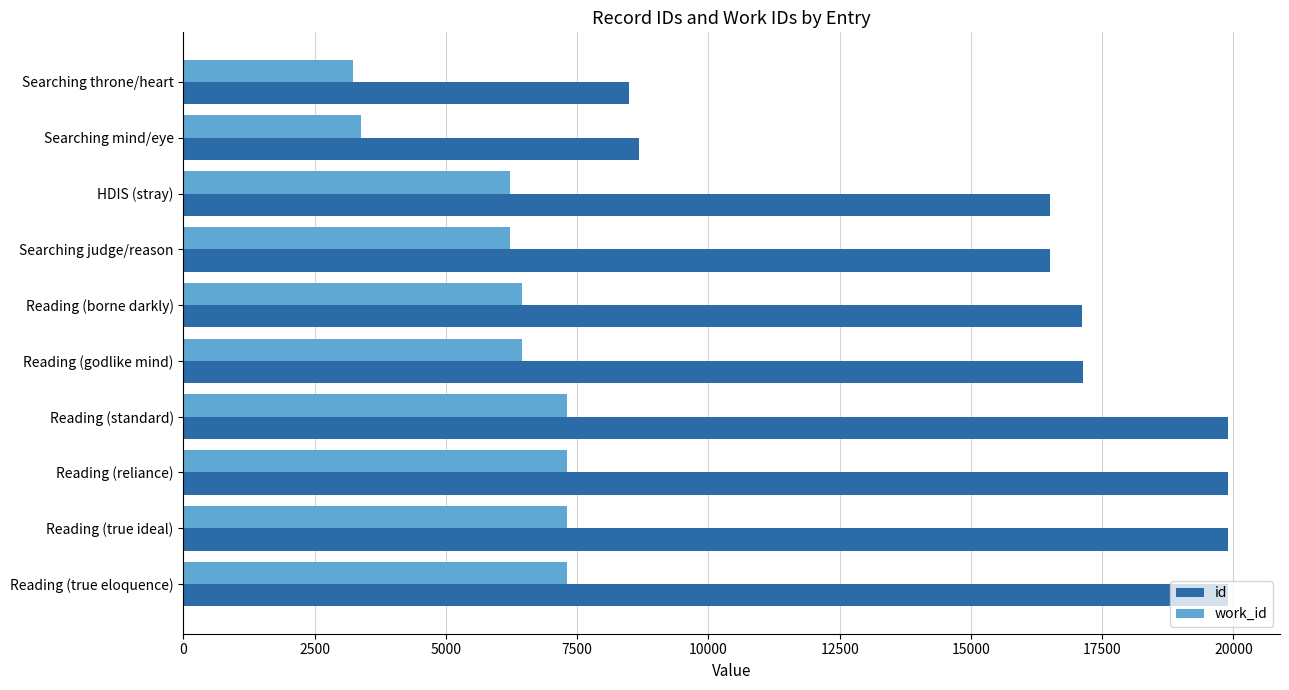

The id series shows 22833 at HDIS (stray). True or false?

False